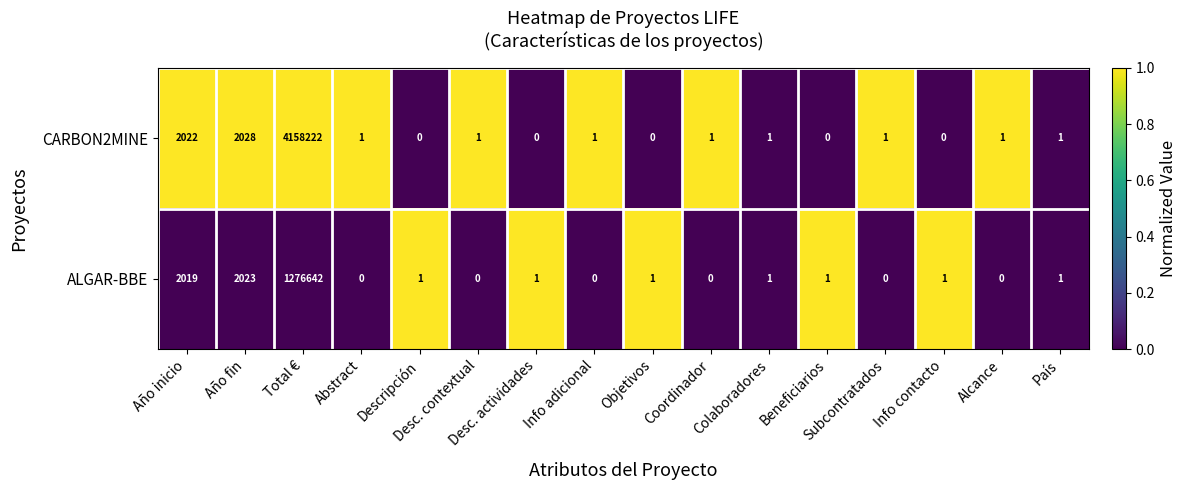

List the series in order of their overall mean, lowest first.

ALGAR-BBE, CARBON2MINE